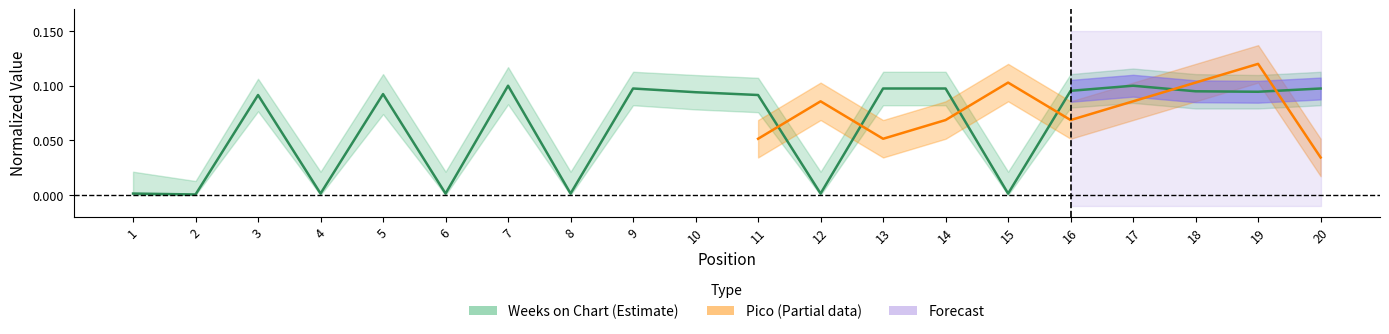

What is the change in value from 6 to 17?

+0.1